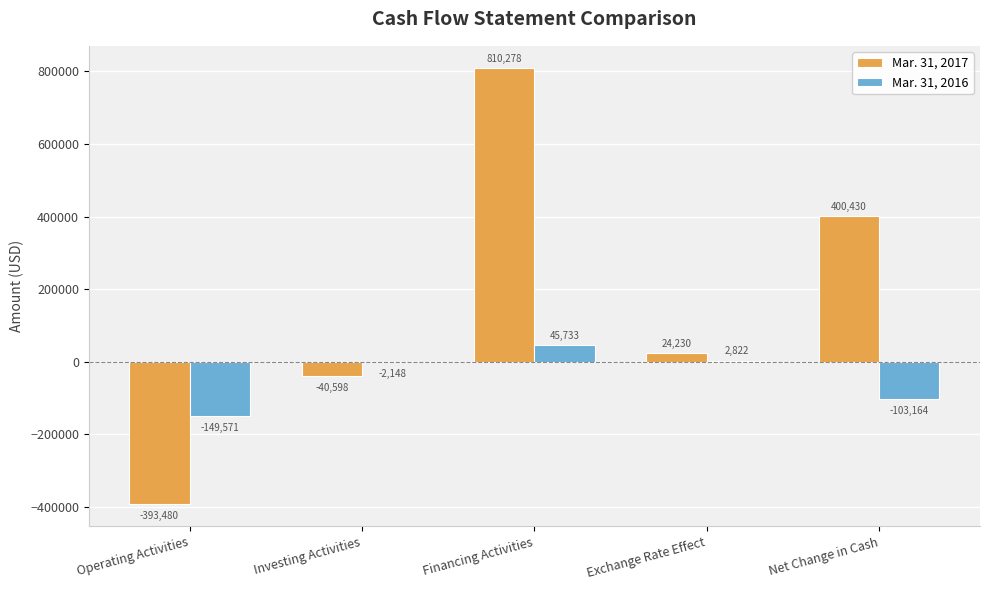

Which category has the highest value in the Mar. 31, 2017 series?

Financing Activities